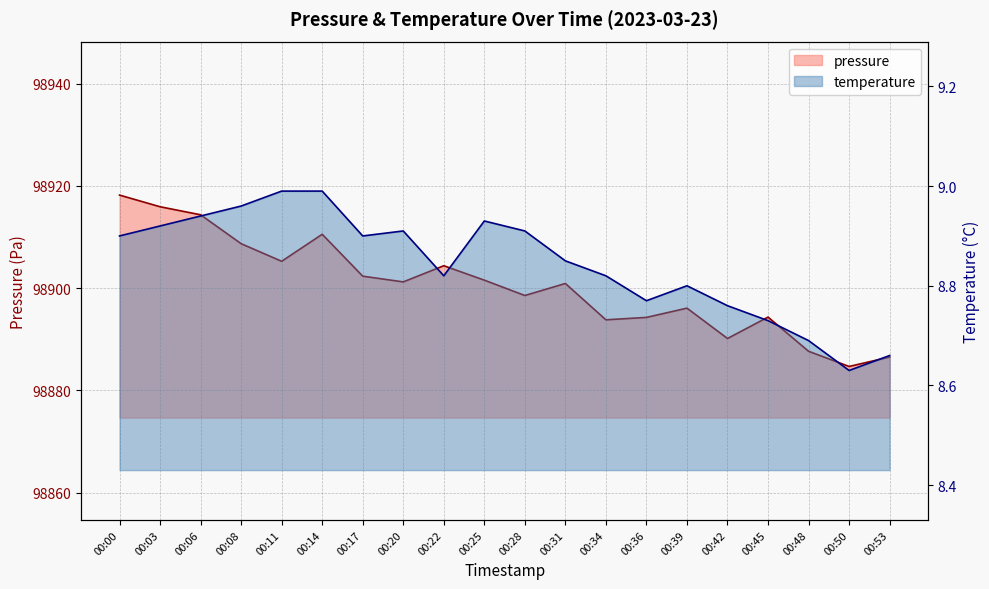

What is the minimum value for temperature?

8.6